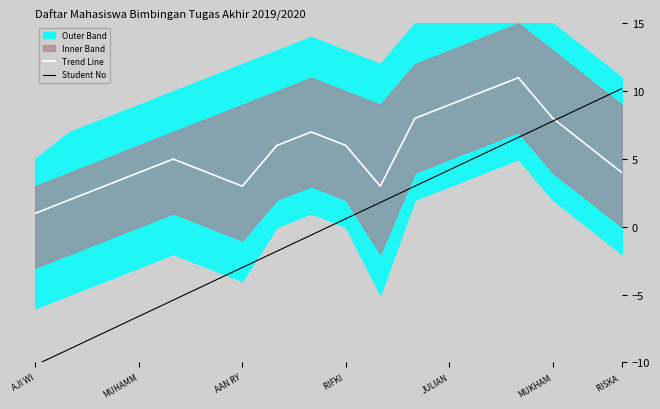

What is the approximate value of Trend Line at 8?

7.0